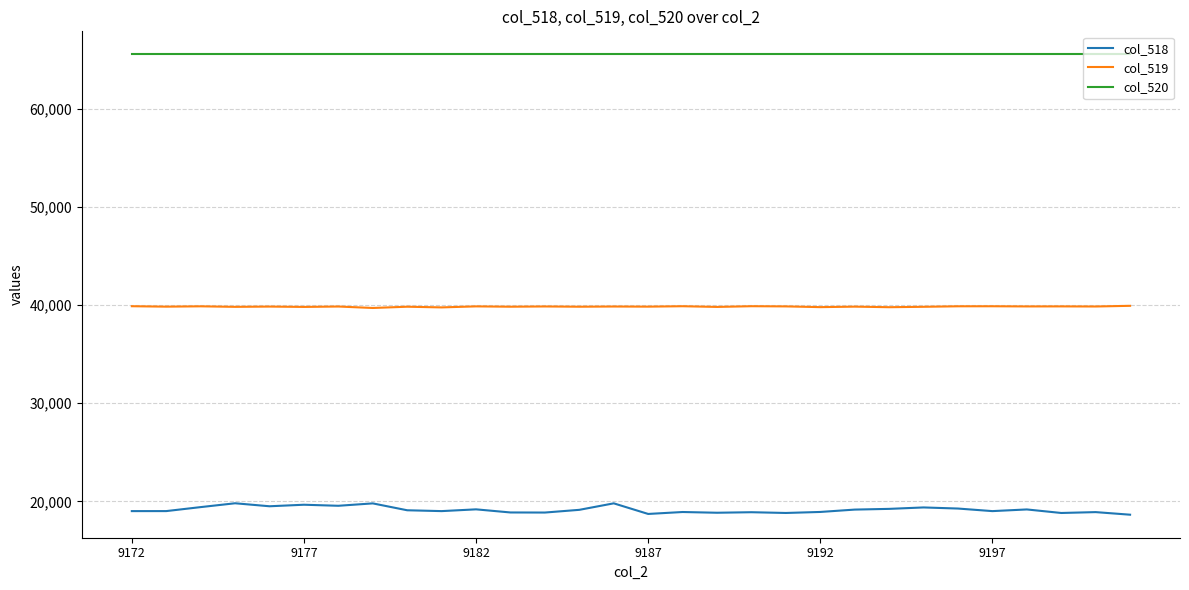

What is the greatest value displayed?

65535